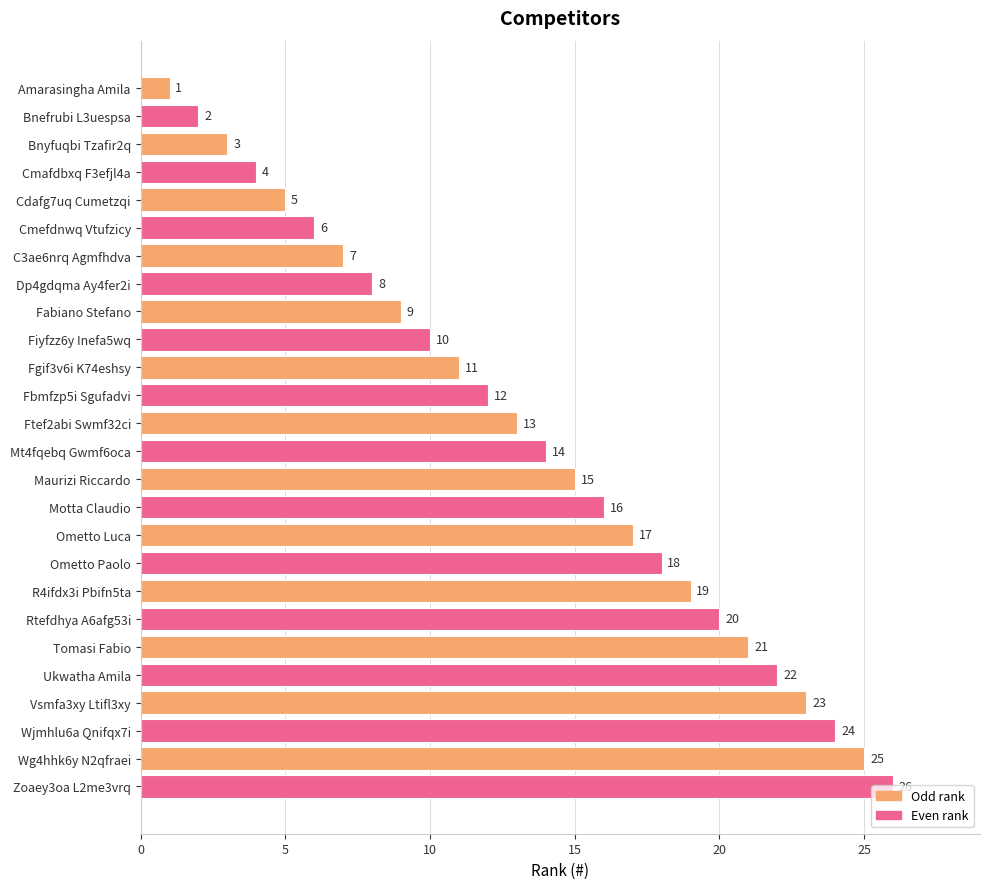

What position from the top is Amarasingha Amila?

1